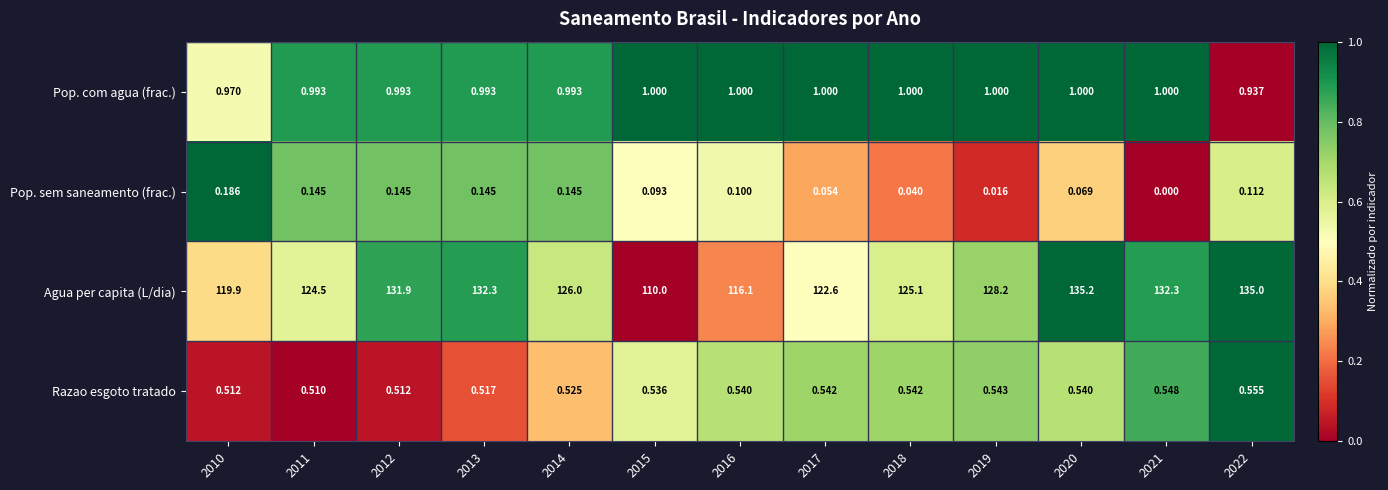

At which category does the chart reach its peak across all series?

2020